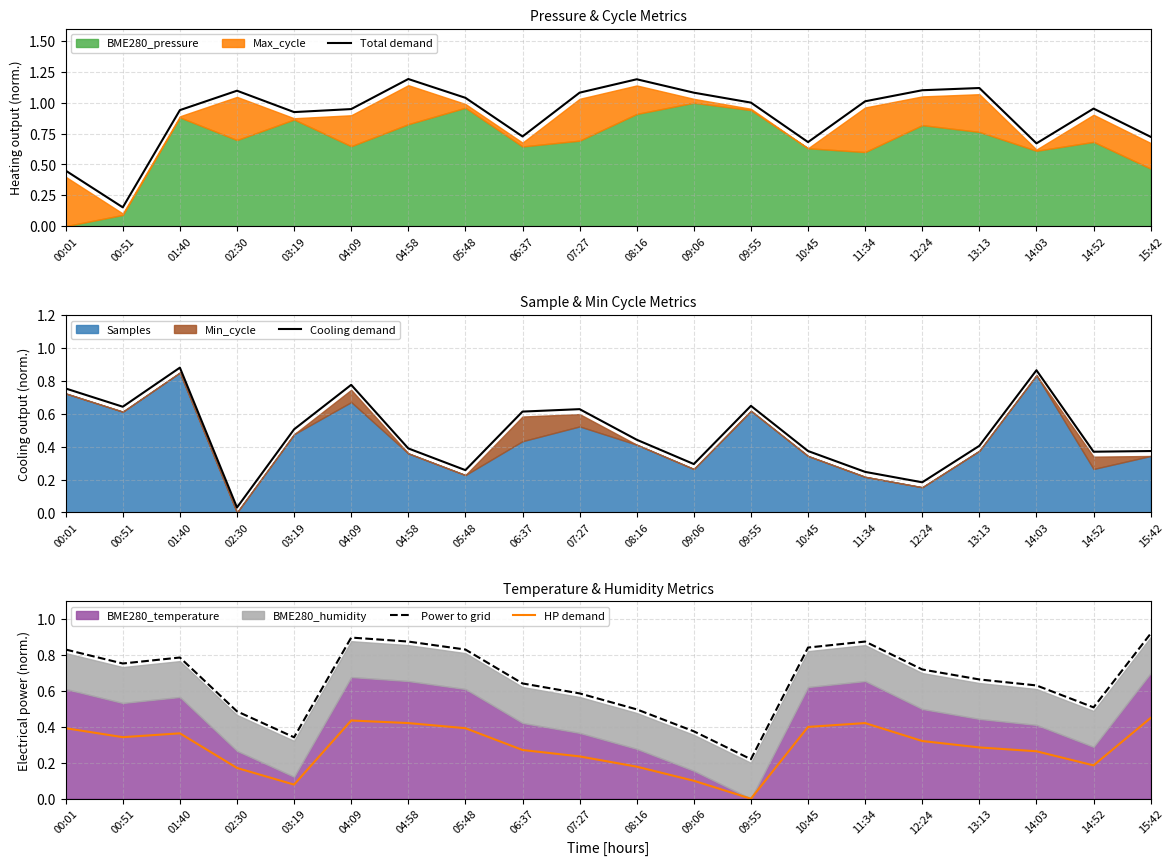

How many lines are shown in the chart?

4